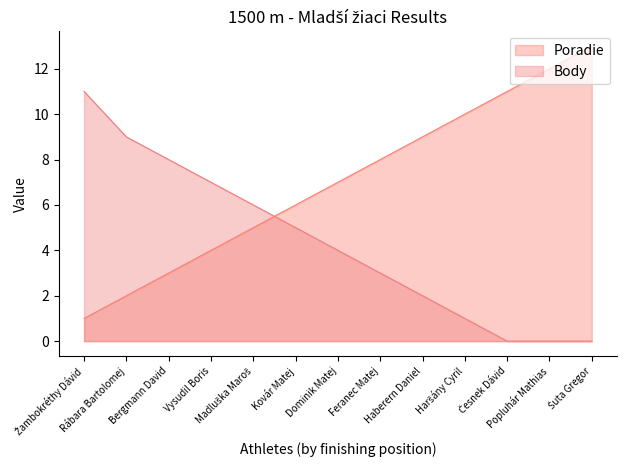

What is the label of the 13th point from the left?

Šuta Gregor